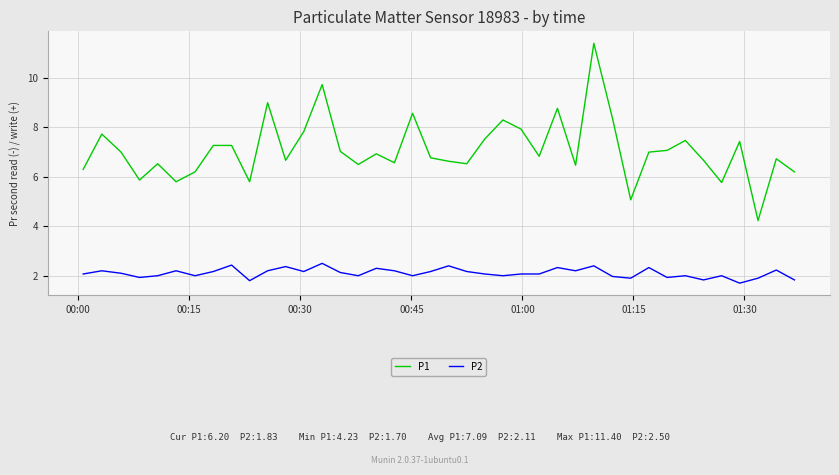

What is the minimum value for P2?

1.7